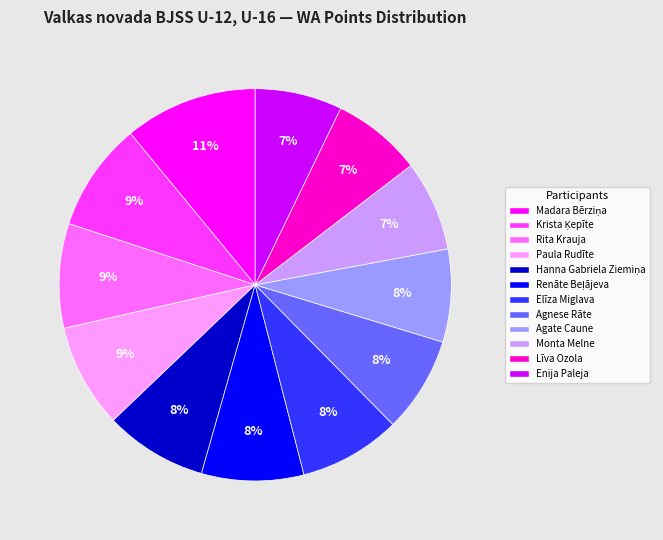

Approximately how many times larger is the value at Paula Rudīte compared to Agnese Rāte?

1.1